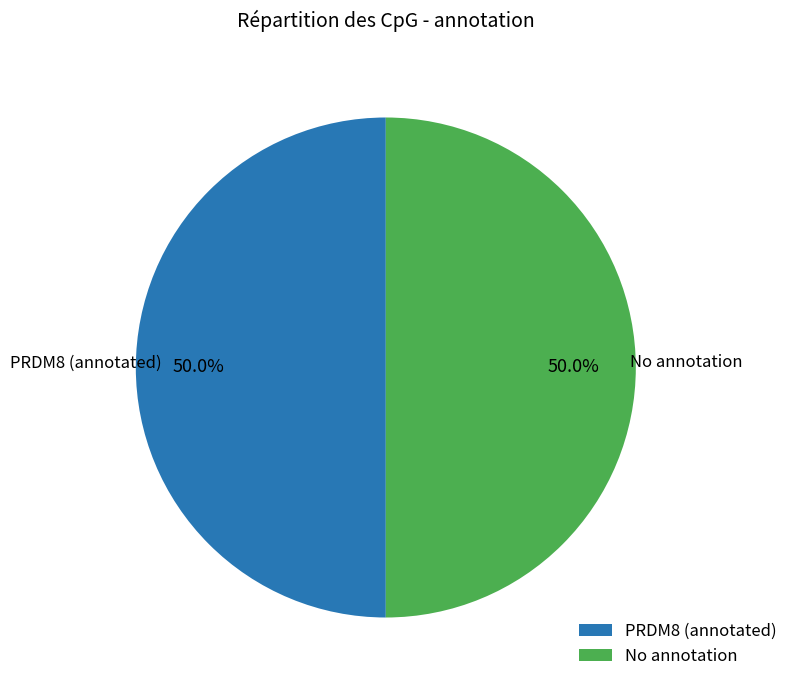

How many segments does this pie chart have?

2